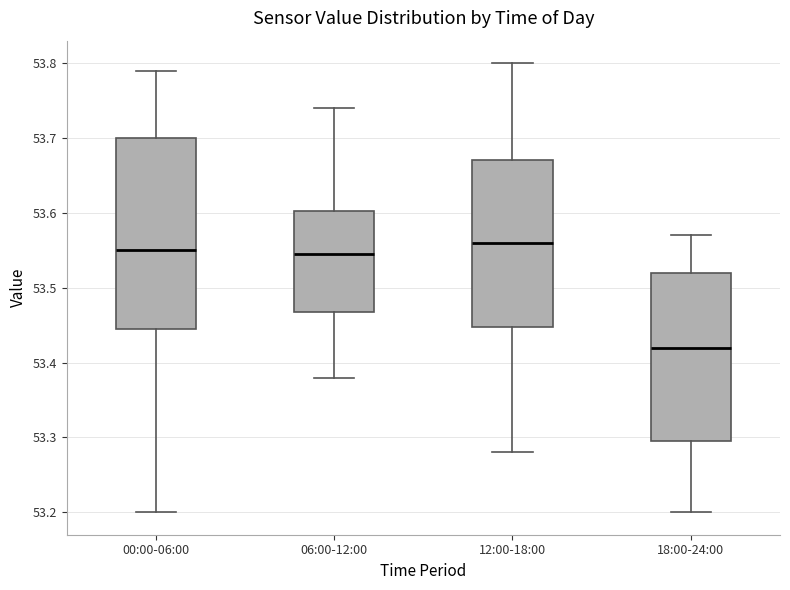

Where is the upper edge of the box for 12:00-18:00 on the y-axis? The values are not printed on the chart, so give them approximately, as read against the axis.

53.67